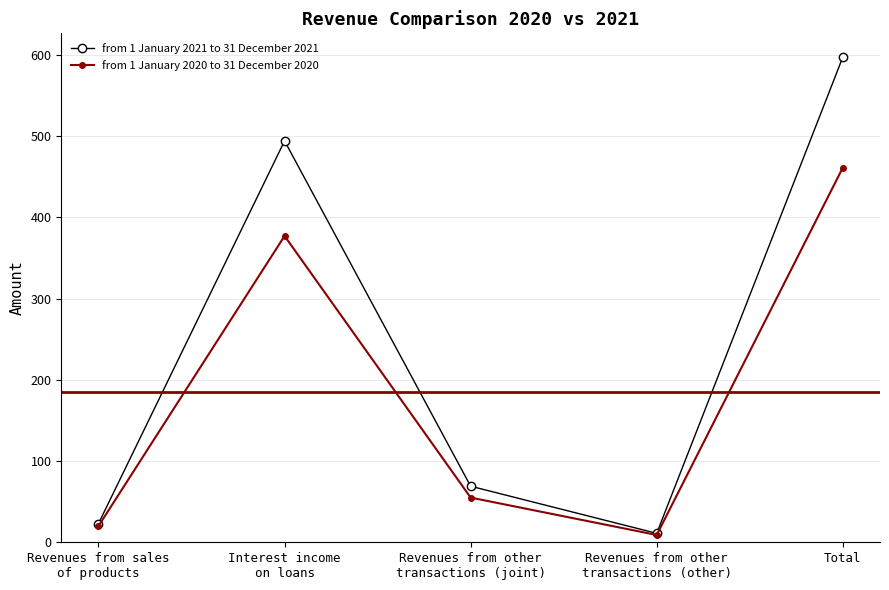

Is it true that from 1 January 2021 to 31 December 2021 equals 794 at Total?

False